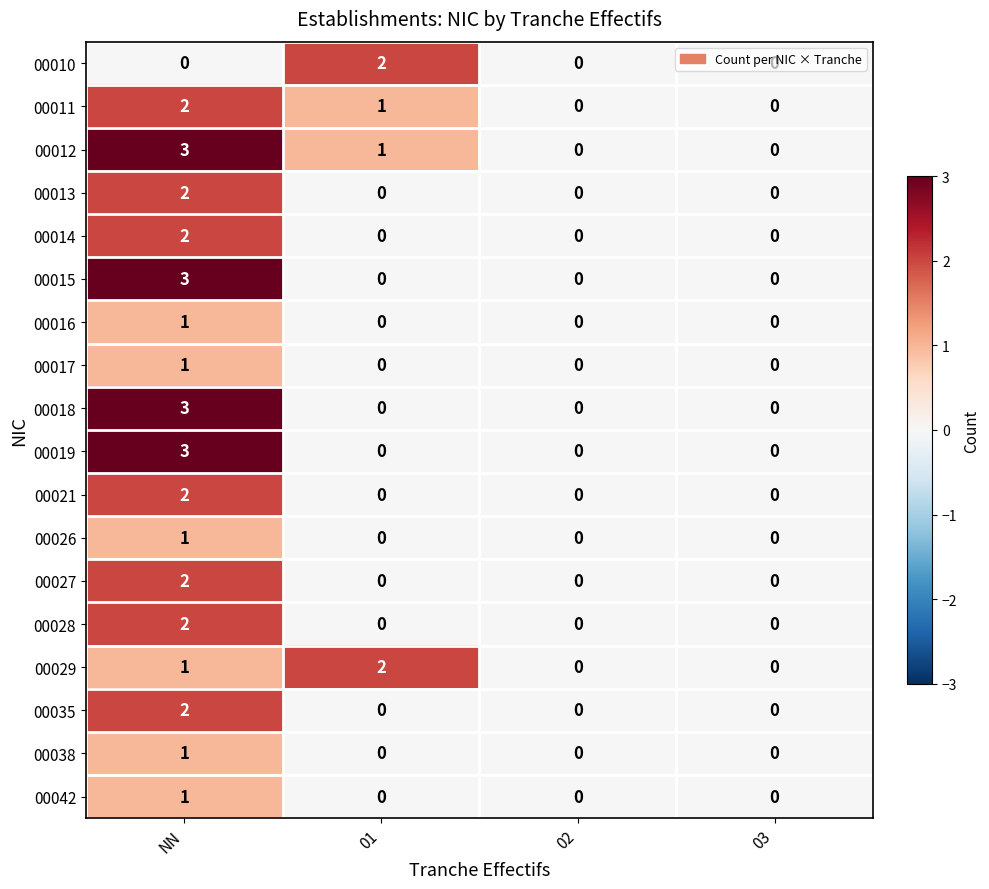

At which category is the sum across all series the highest?

NN